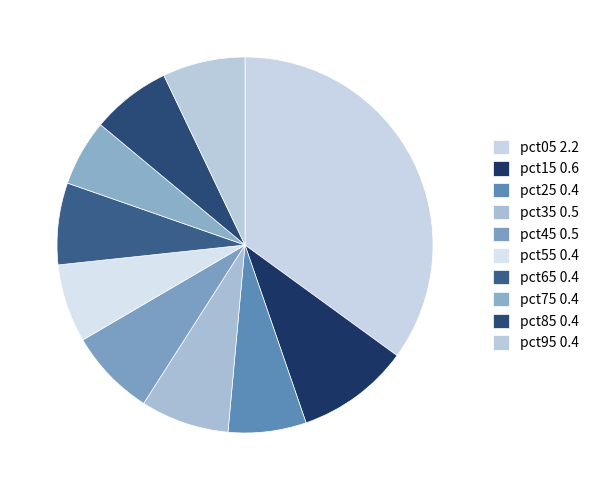

Which has a higher value, pct35 or pct05?

pct05